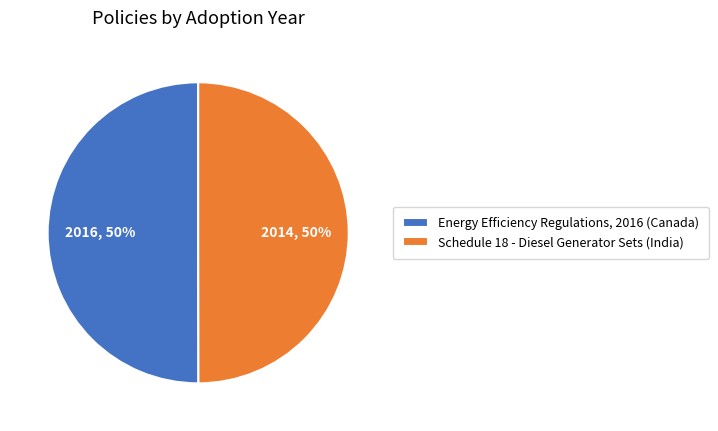

The Energy Efficiency Regulations, 2016 (Canada) slice represents 39% of the pie. True or false?

False